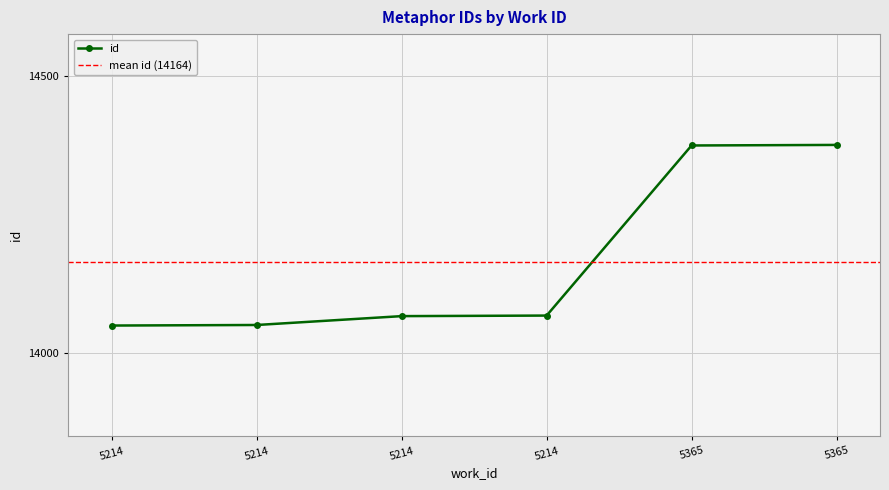

What is the sum of all values?

84981